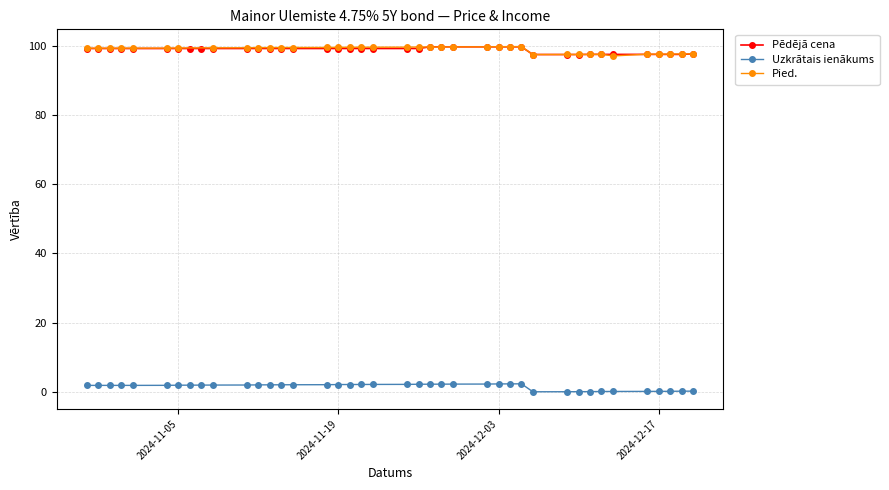

Between 2024-11-27 and 2024-12-17, which is larger?

2024-11-27